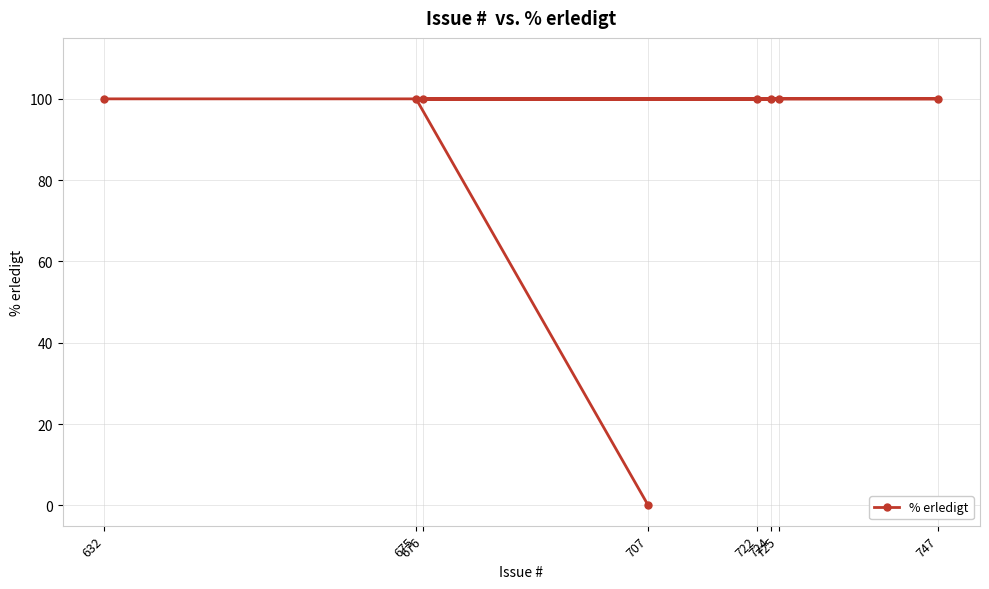

Is it true that the value at 747 is 46?

False